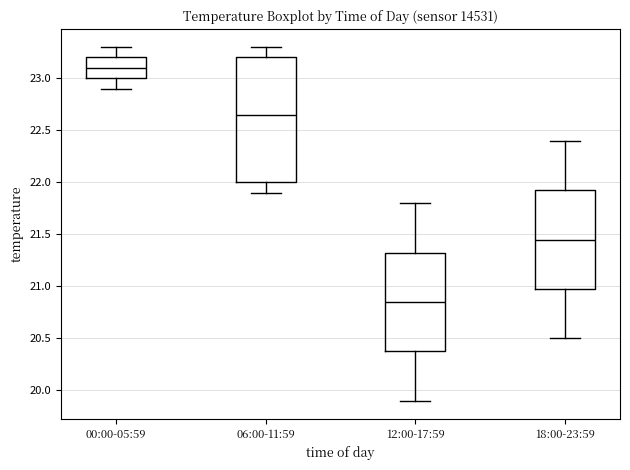

Which box has the highest median line?

00:00-05:59